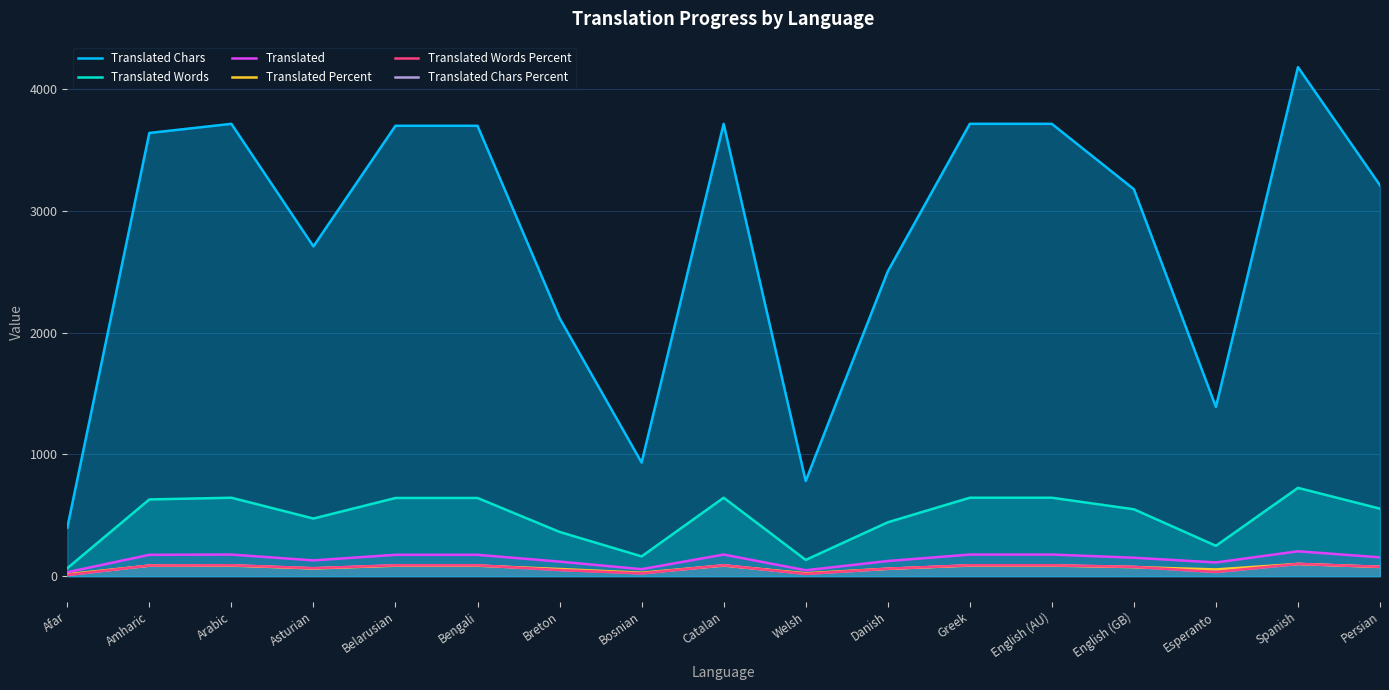

Does the chart display data point markers on the line(s)?

No